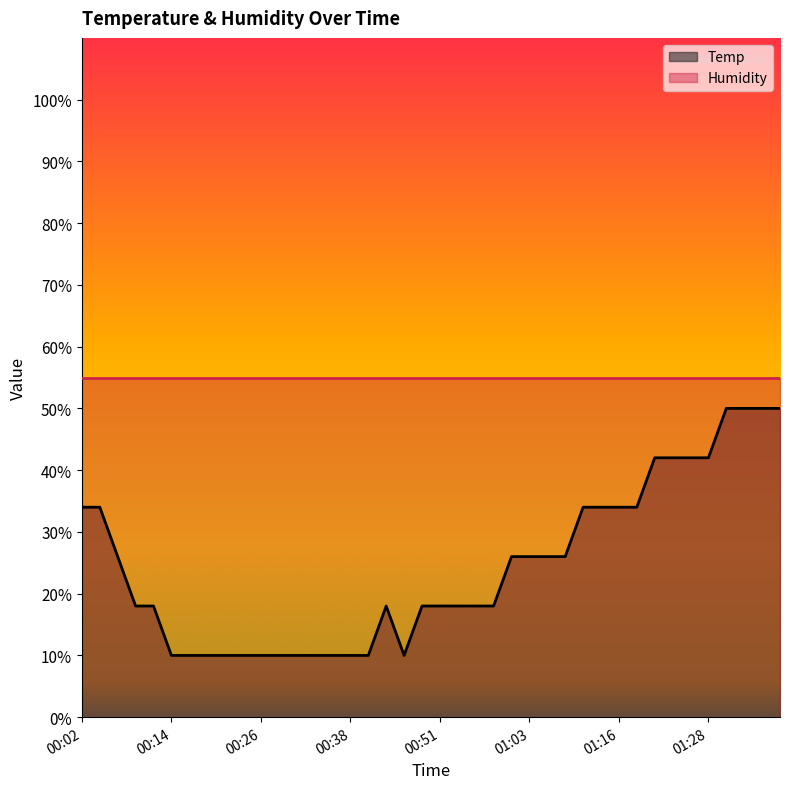

What is the value of the 25th point from the left?

26.0